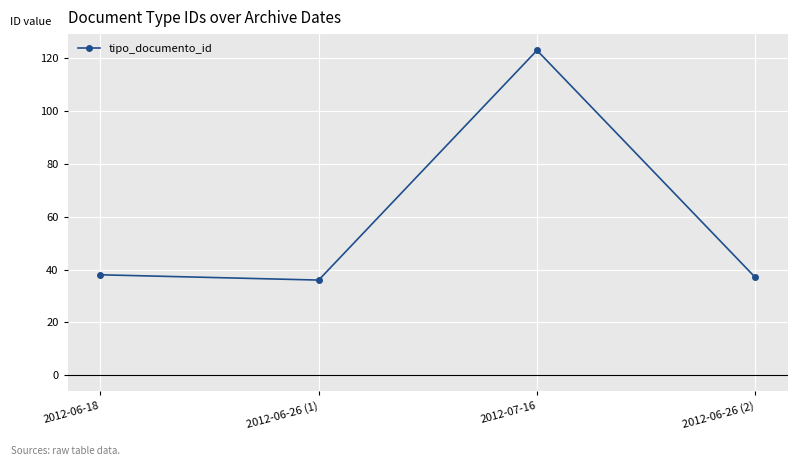

What is the value of the 1st point from the left?

38